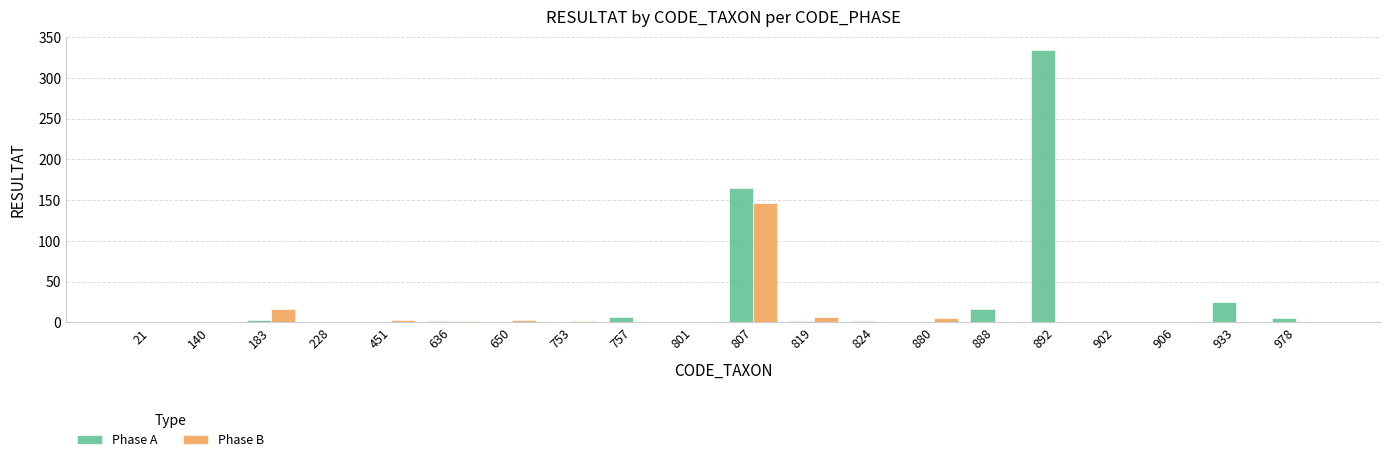

True or false: Phase B has a value of 0 at 801.

True